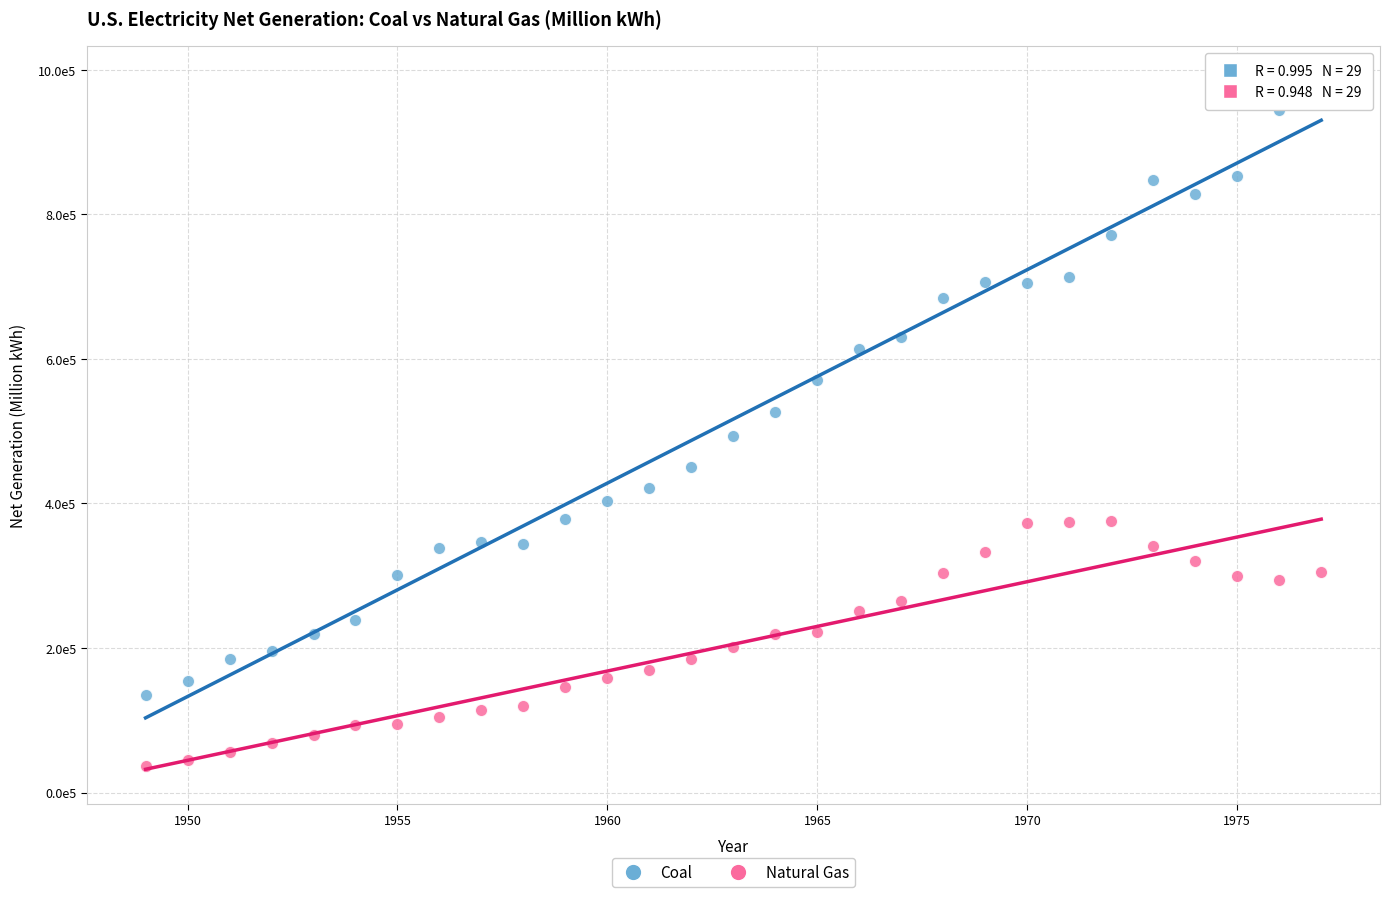

What are all the series names shown in the legend?

Coal, Natural Gas